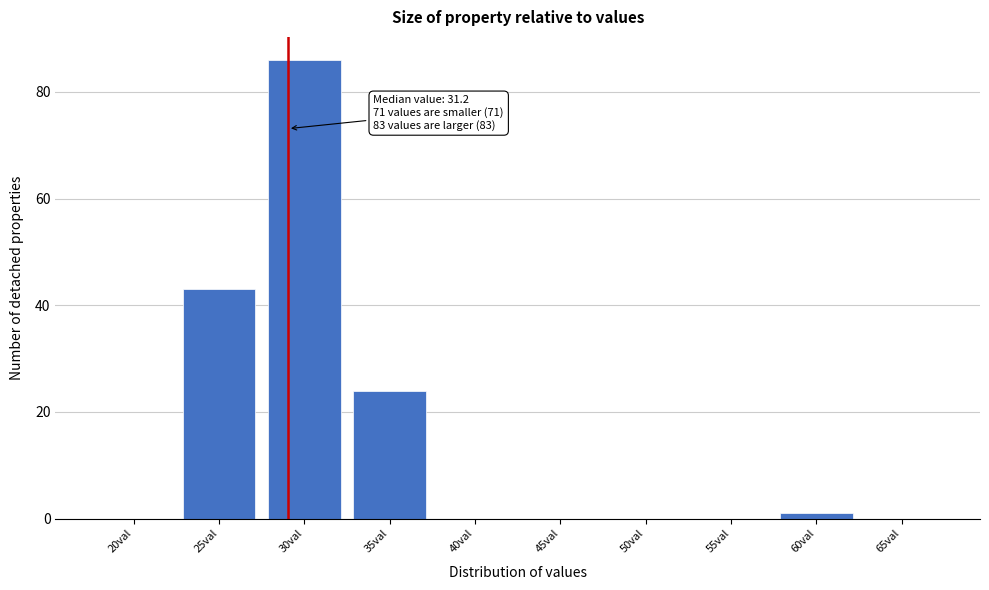

Reading left to right, list all the values displayed in this chart.

20val=0	25val=43	30val=86	35val=24	40val=0	45val=0	50val=0	55val=0	60val=1	65val=0